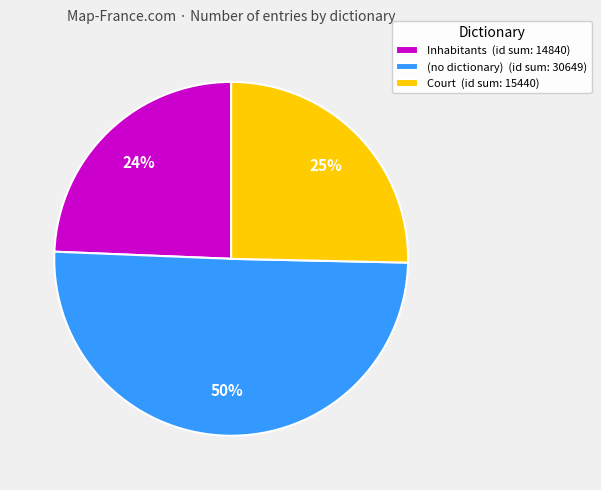

What is the smallest slice in the pie chart?

Inhabitants (id sum: 14840)